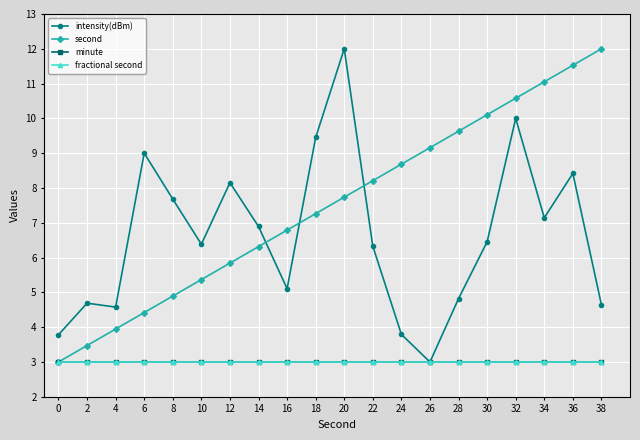

True or false: intensity(dBm) and minute intersect in this chart.

False